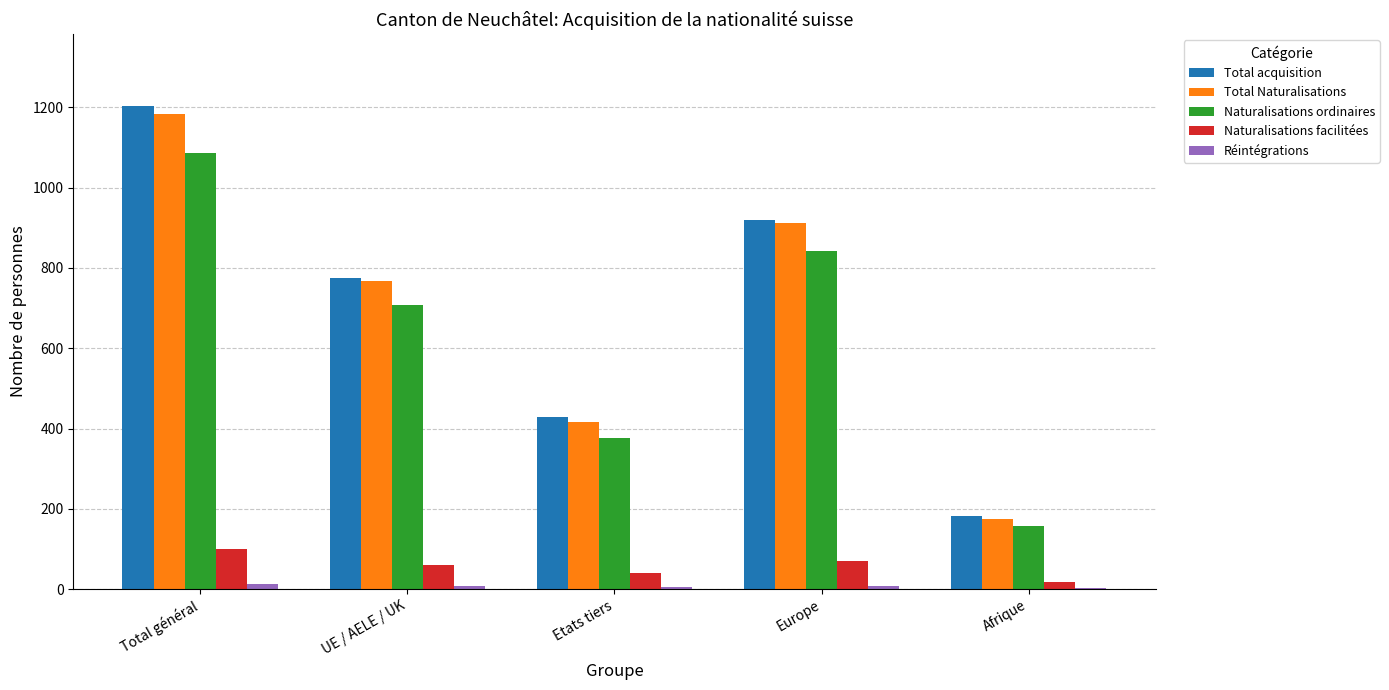

Between Total général and UE / AELE / UK, which series saw the biggest shift?

Total acquisition